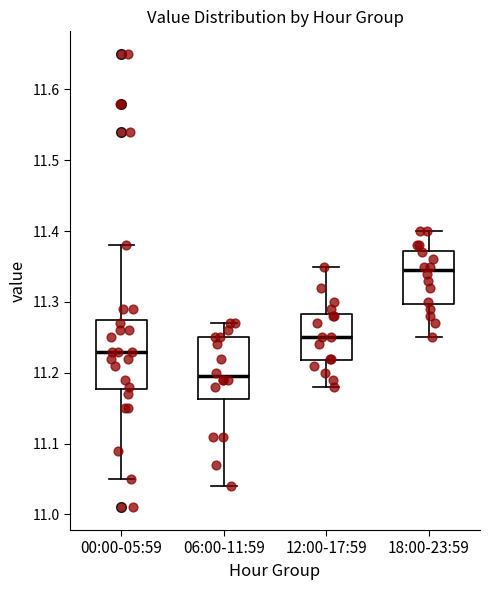

Which box's median line is the lowest?

06:00-11:59